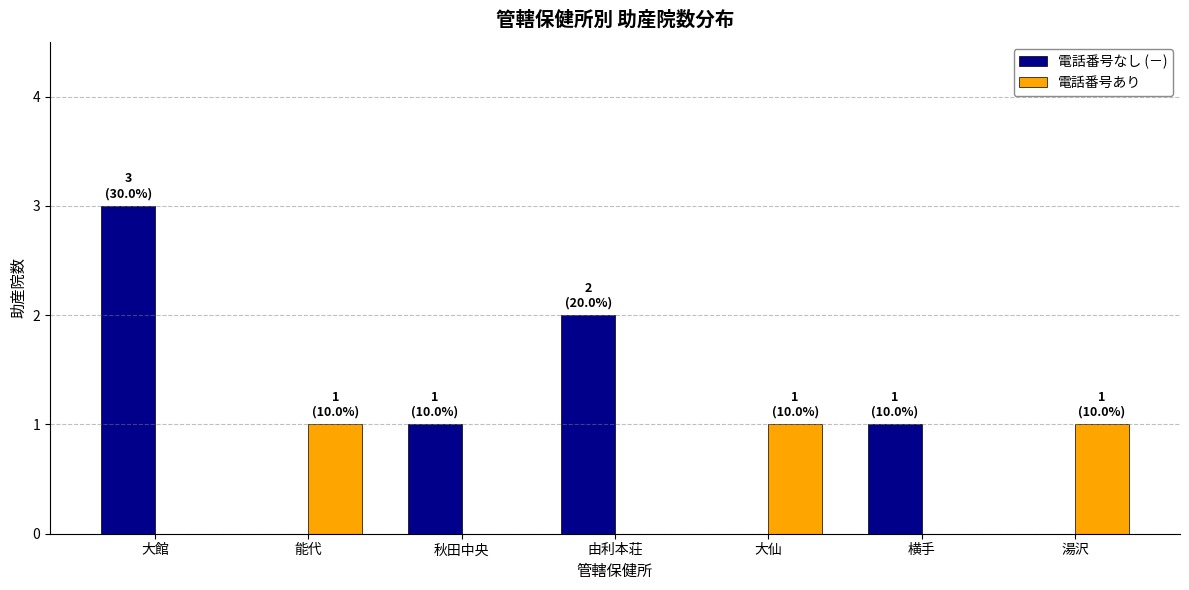

Which label corresponds to the largest value in the chart?

大館